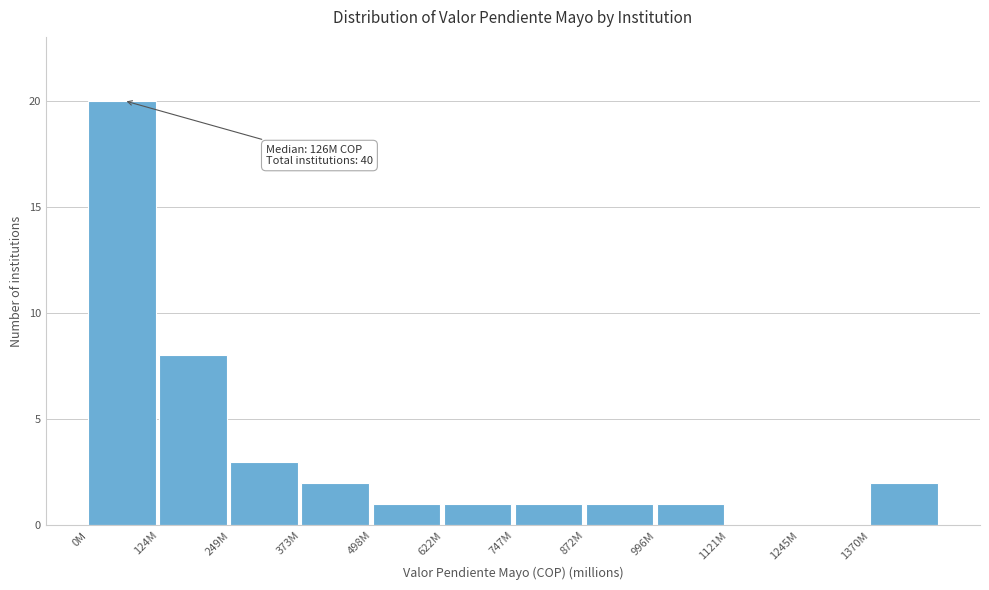

Reading left to right, what are all the values shown in this chart?

0M=20	124M=8	249M=3	373M=2	498M=1	622M=1	747M=1	872M=1	996M=1	1121M=0	1245M=0	1370M=2